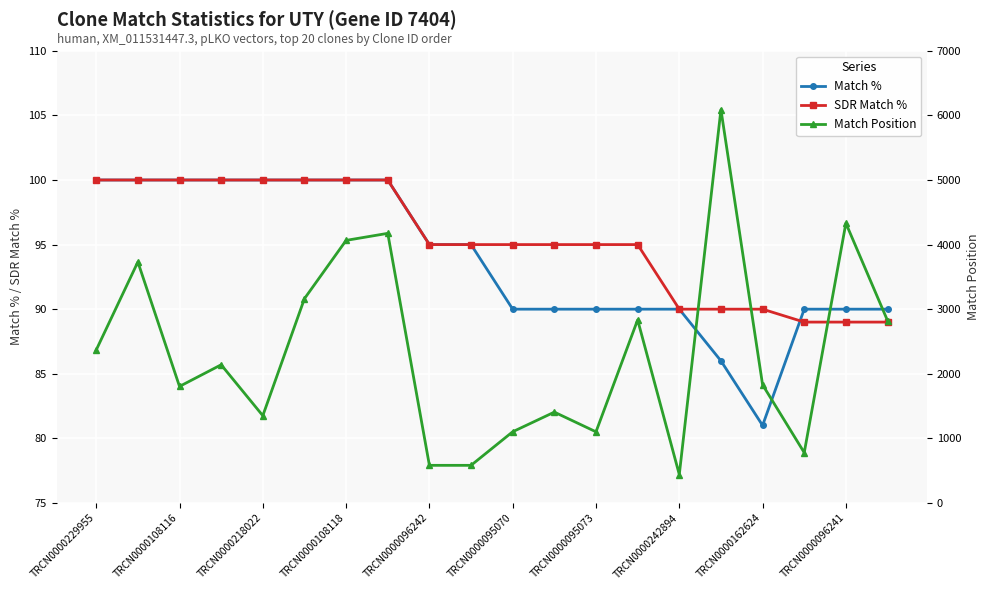

Is it true that Match % equals 100 at TRCN0000108116?

True